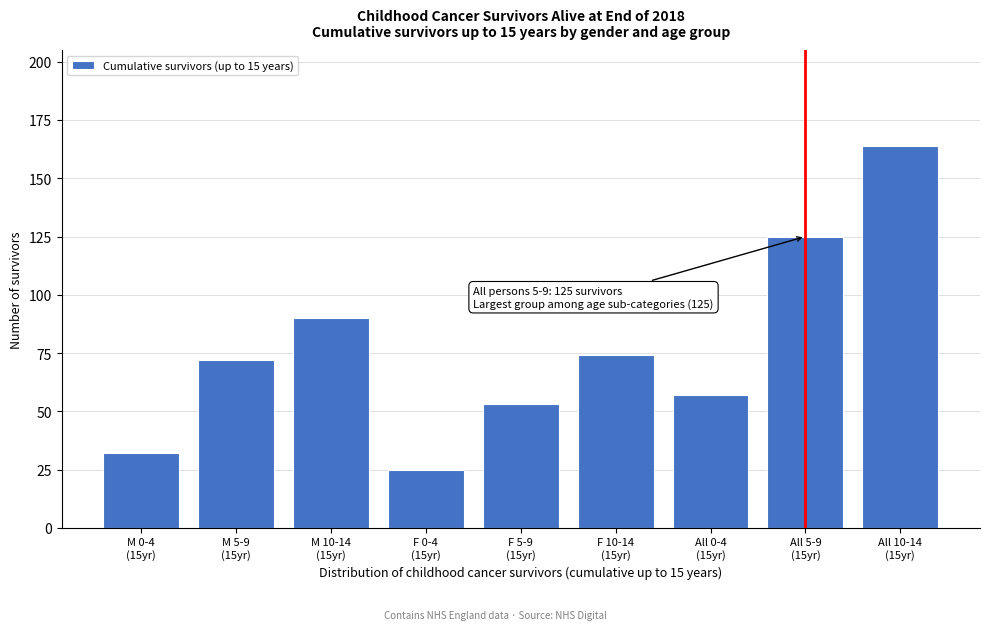

Reading right to left, transcribe all the data shown in this chart.

164	125	57	74	53	25	90	72	32